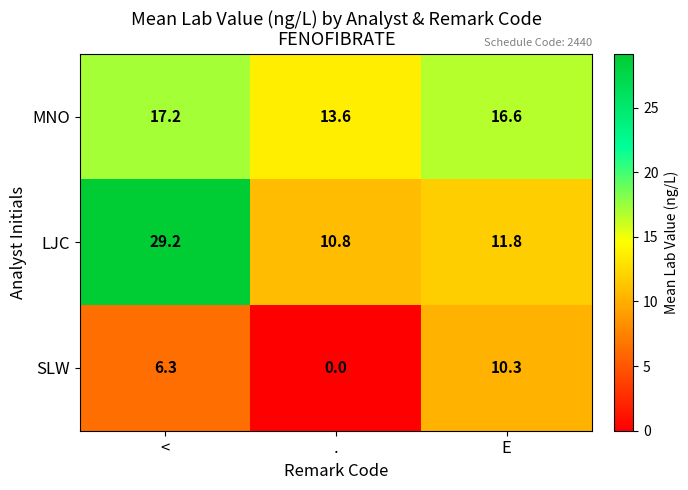

What is the maximum value shown in the chart?

29.2